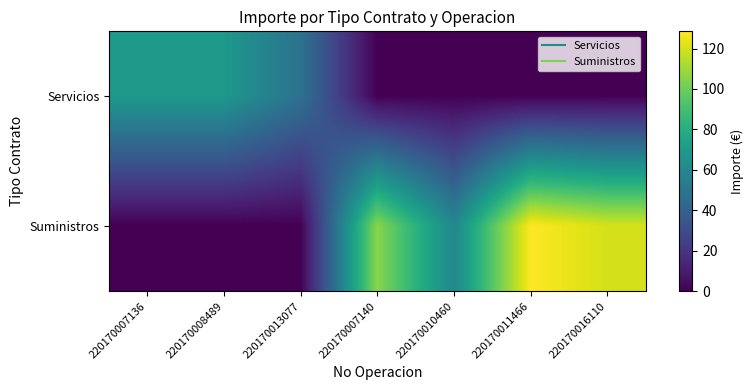

Rank the series by their maximum value, from lowest to highest.

Servicios, Suministros